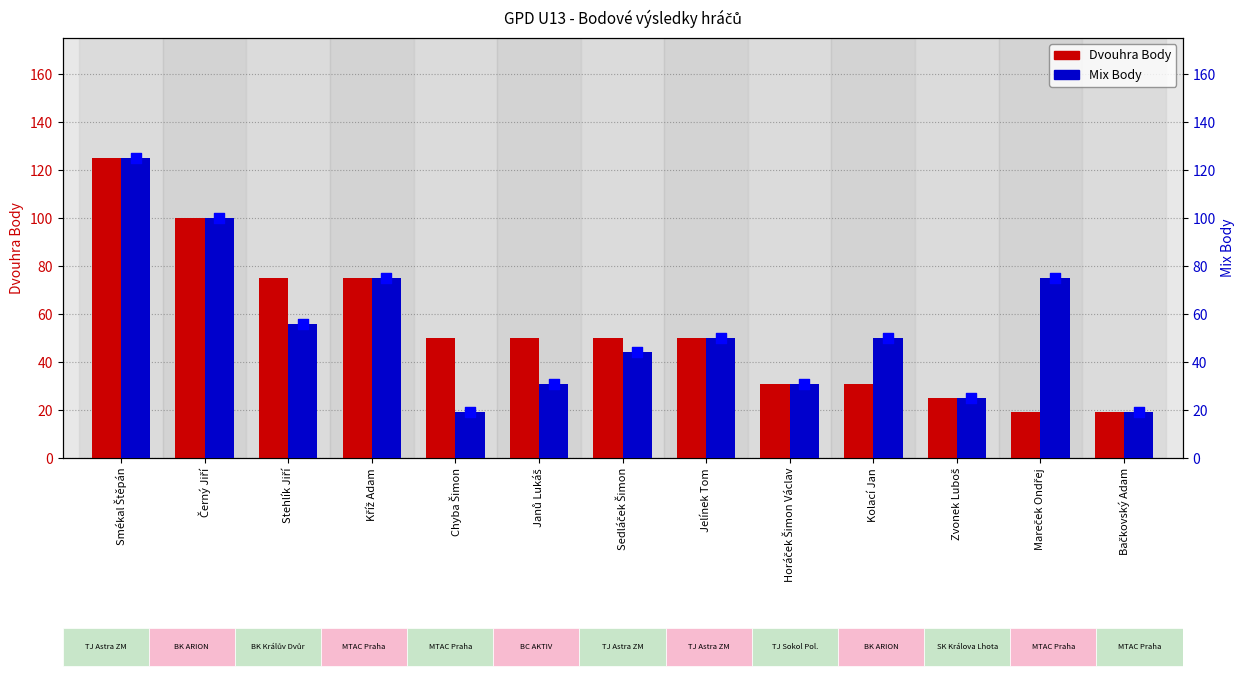

Is the value of Mix Body at Chyba Šimon greater than the value of Dvouhra Body at Kříž Adam?

No